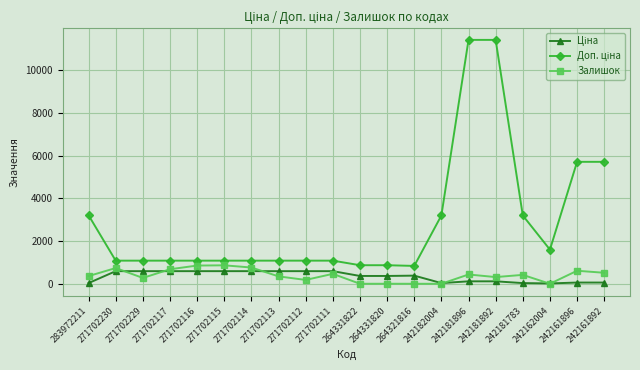

At which label does Залишок first exceed 416?

271702230